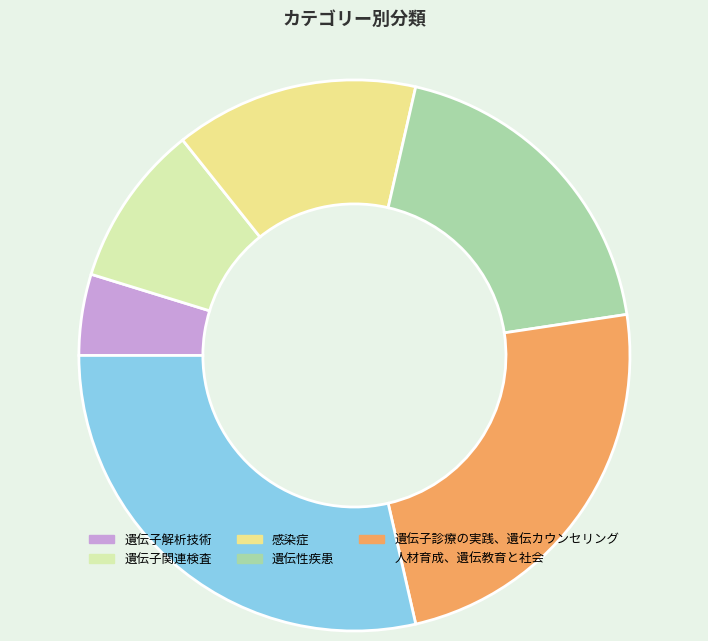

Is there a majority slice in this chart?

No